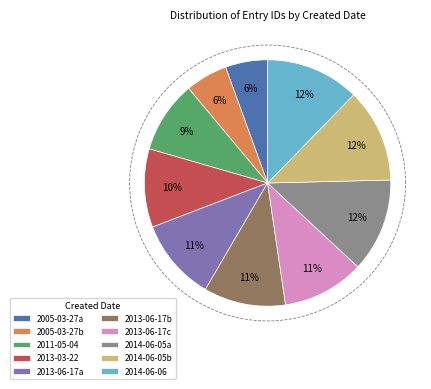

How much of the chart is everything except 2013-06-17?

89.2%